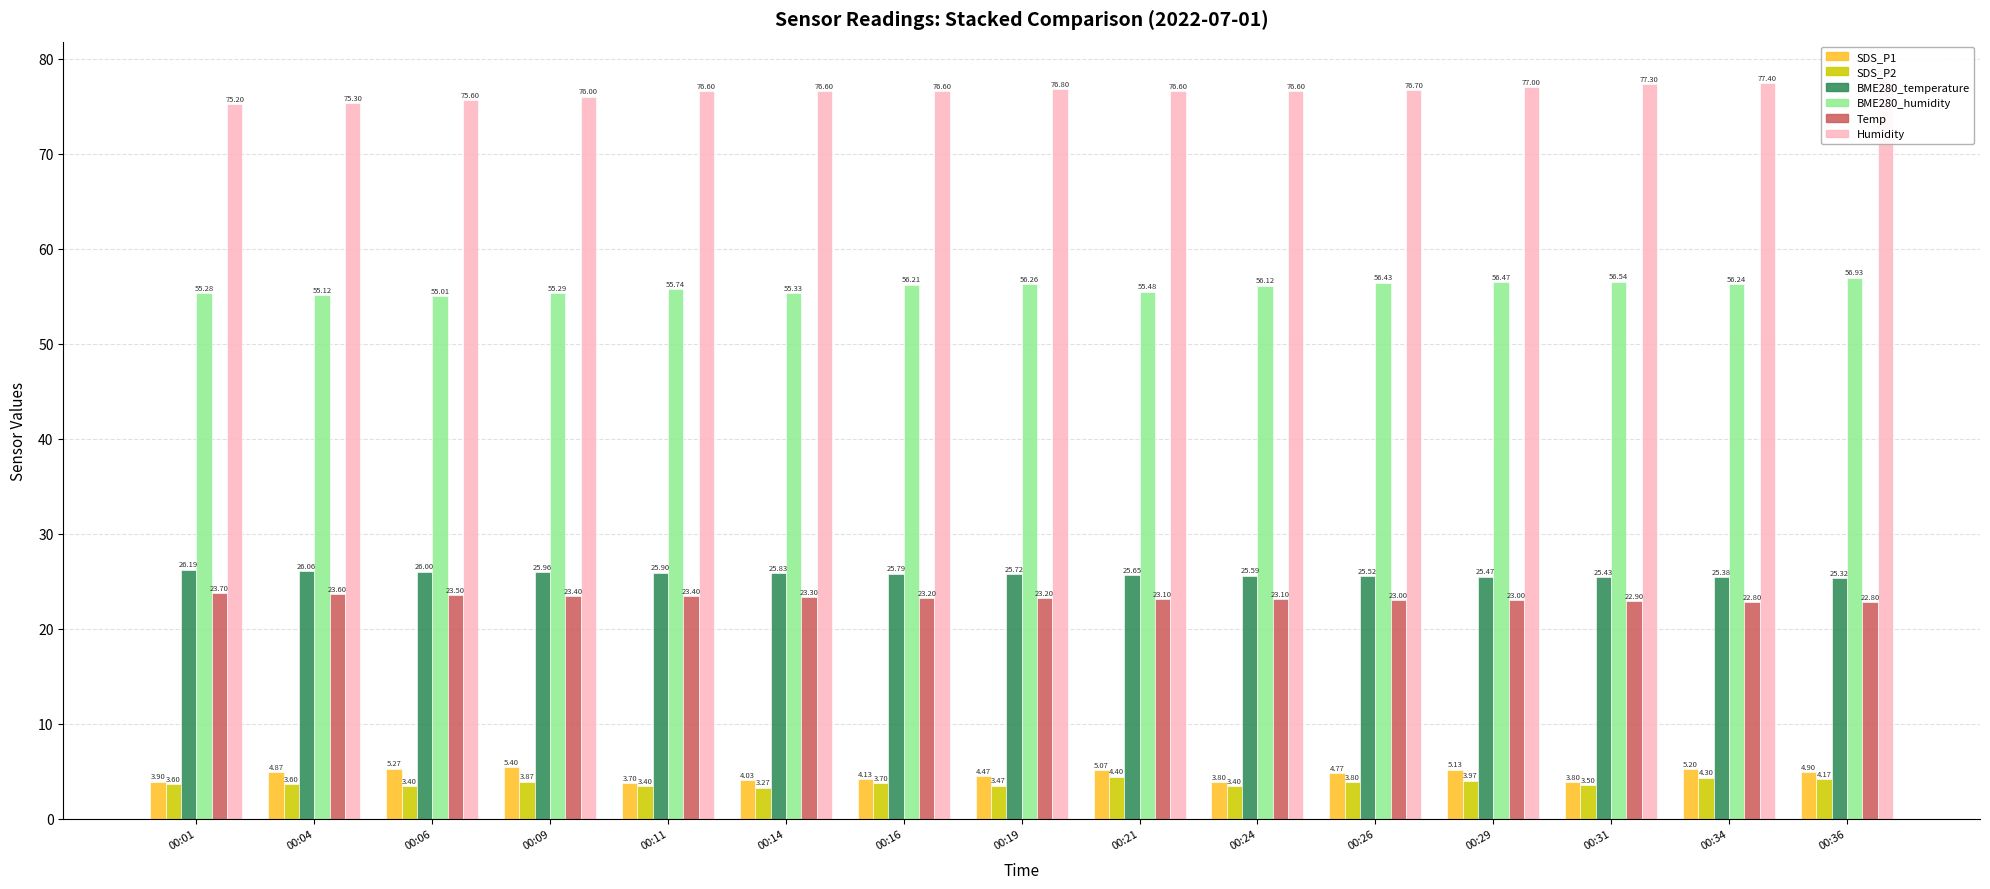

The Temp series shows 23.4 at 00:09. True or false?

True